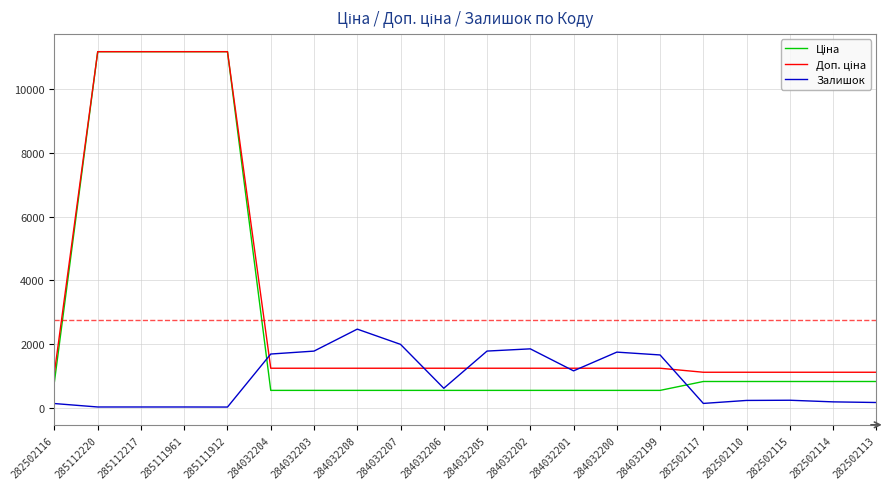

At how many categories does at least one series exceed 9284?

4